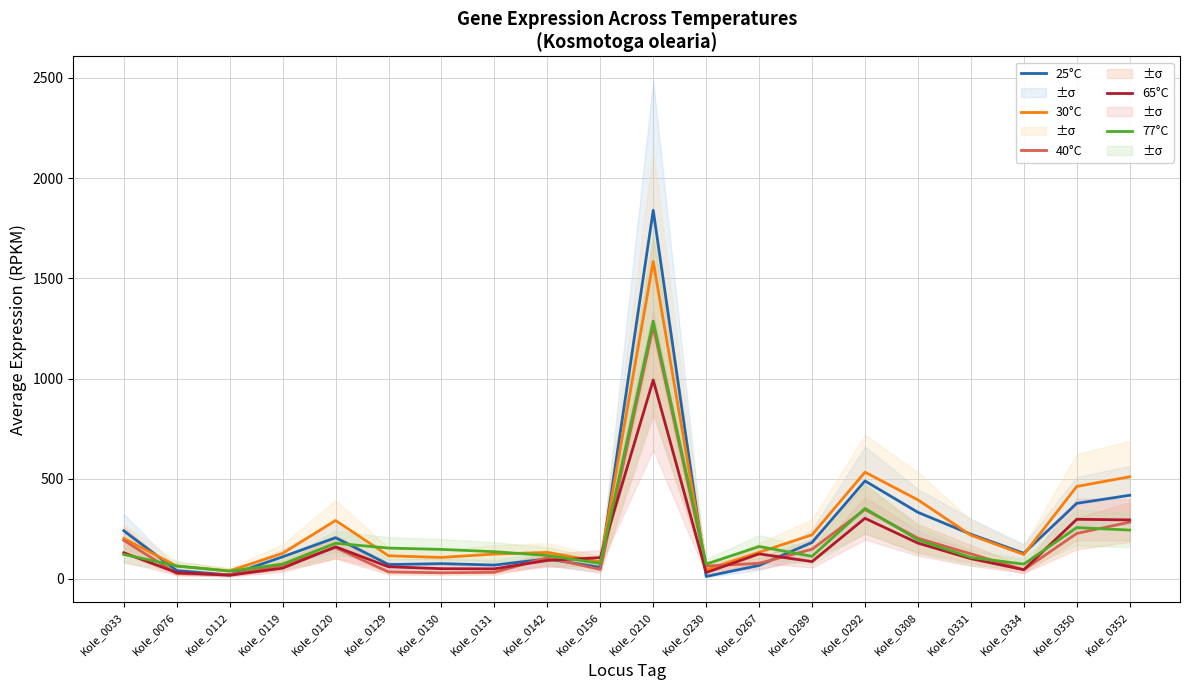

At Kole_0210, list the series in order from largest to smallest.

25°C, 30°C, 77°C, 40°C, 65°C